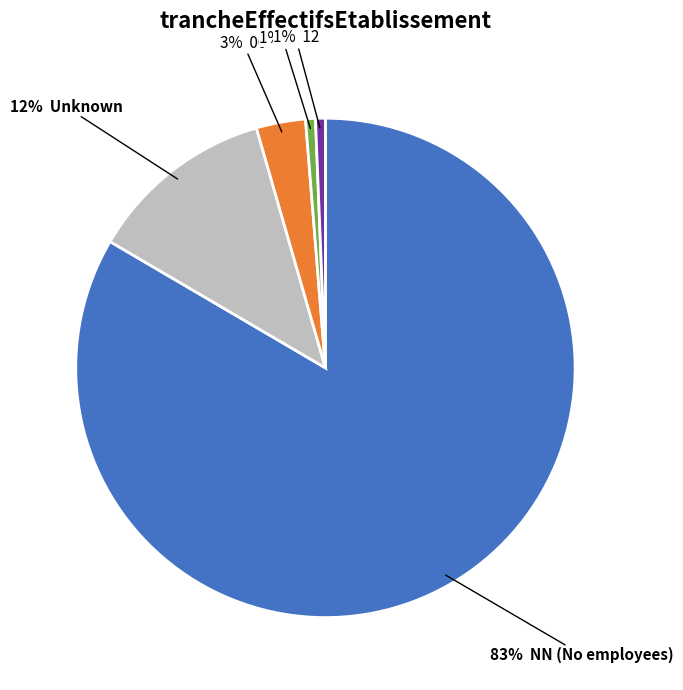

Count the number of slices in the pie.

5